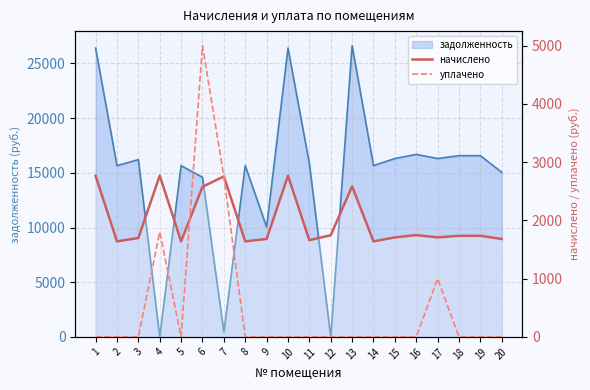

Does the chart have visible grid lines?

Yes